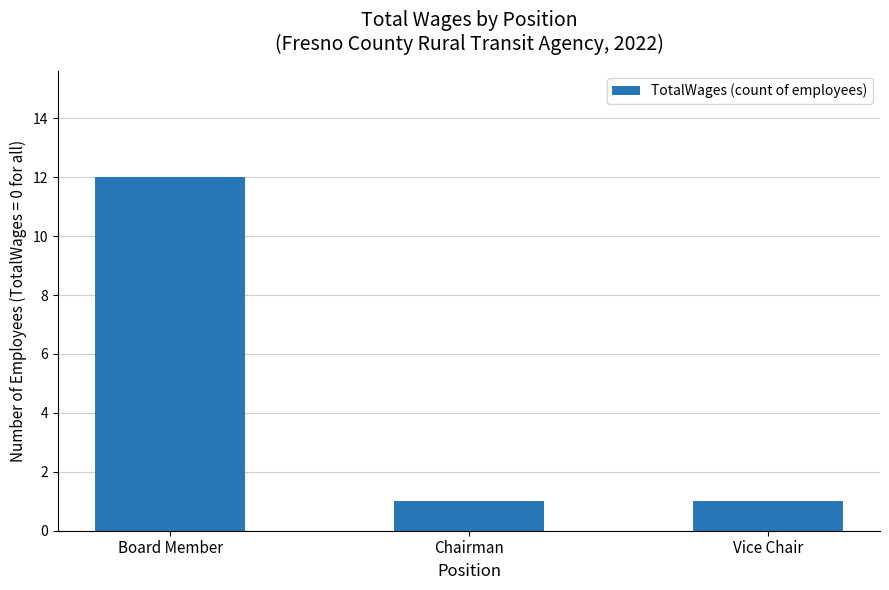

Reading left to right, transcribe all the data shown in this chart.

12	1	1